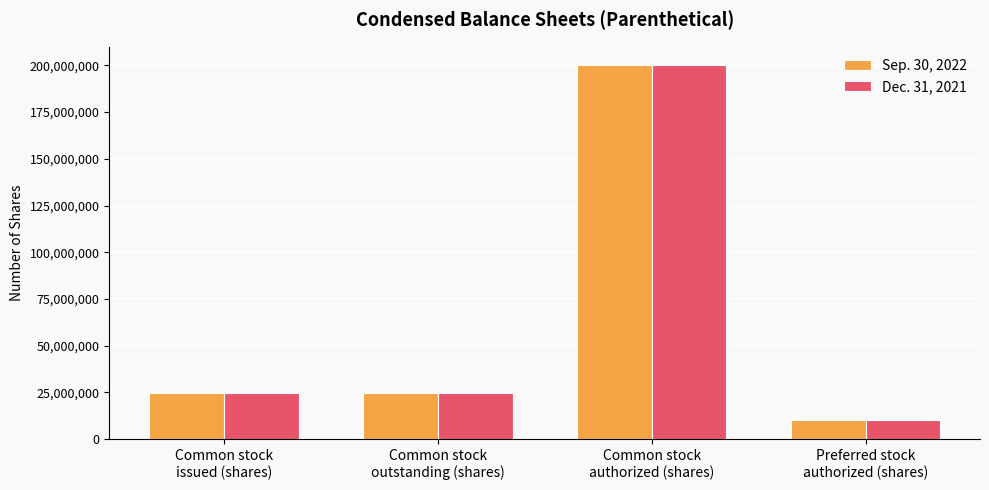

The Sep. 30, 2022 series shows 10000000 at Preferred stock
authorized (shares). True or false?

True